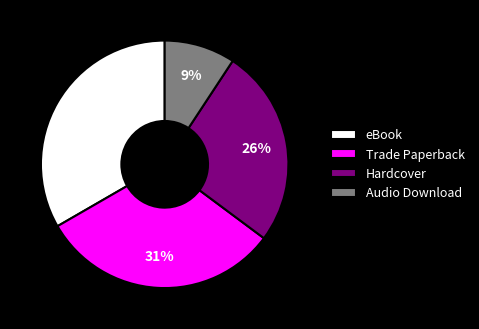

Do eBook and Hardcover together represent more than half of the pie?

Yes